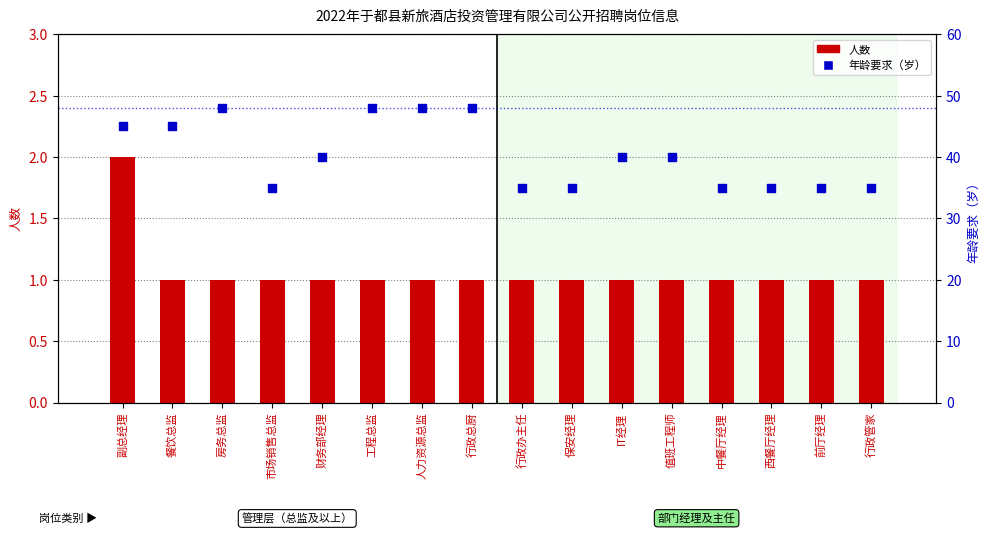

At which category is the sum across all series the highest?

房务总监